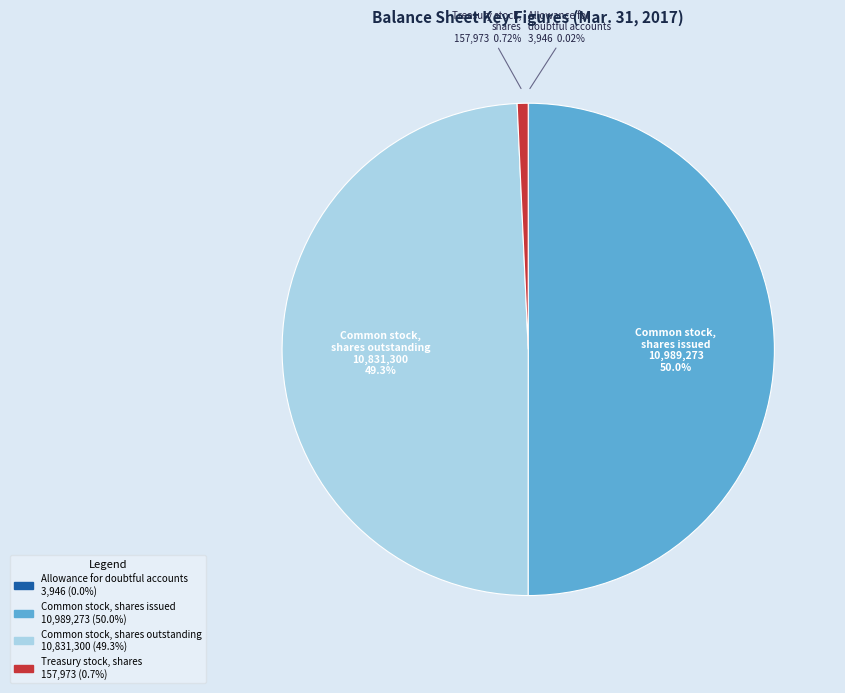

What is the largest slice in the pie chart?

Common stock, shares issued